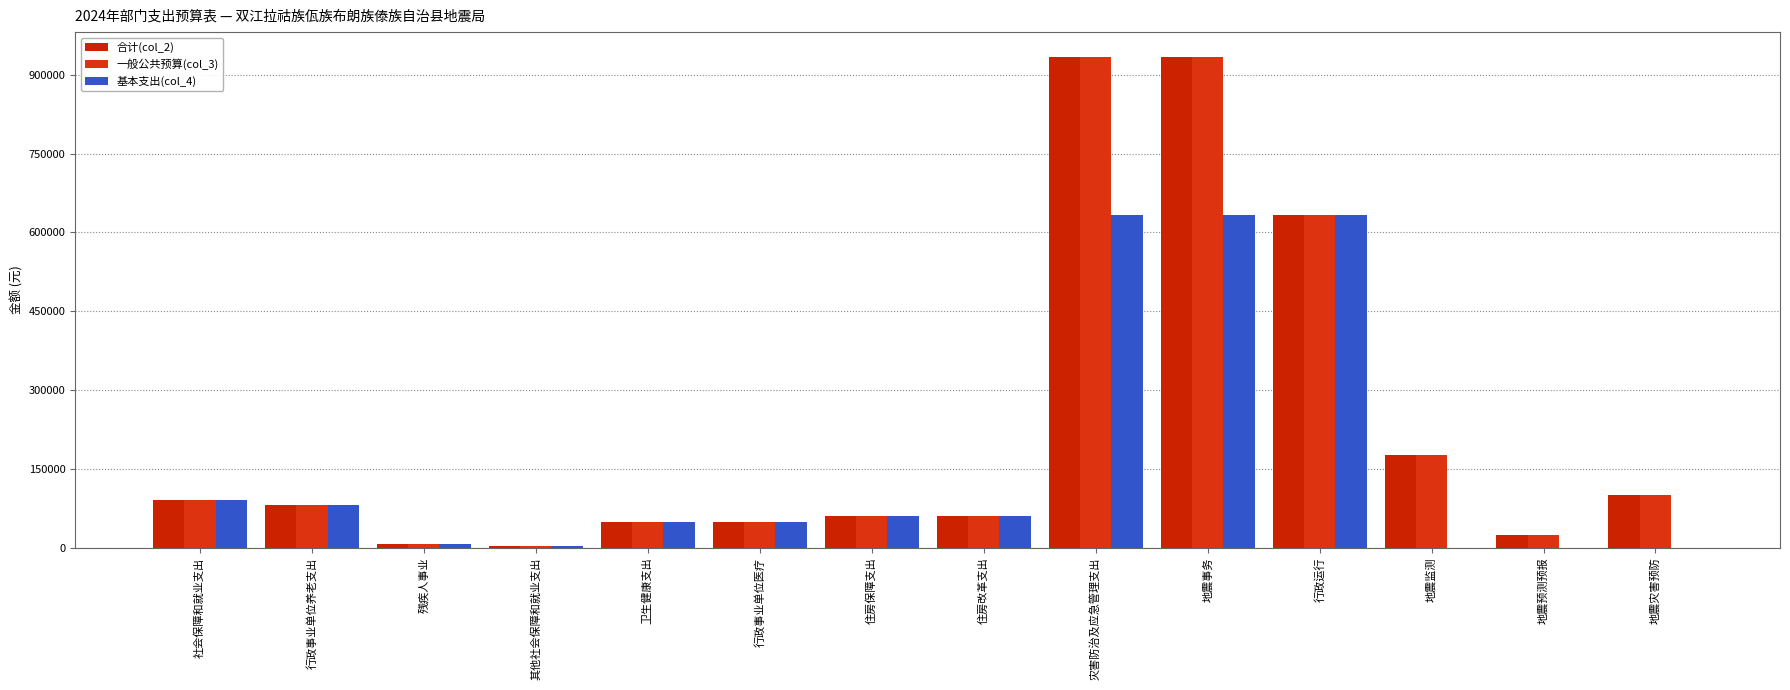

The 合计(col_2) series shows 261128.8 at 行政运行. True or false?

False